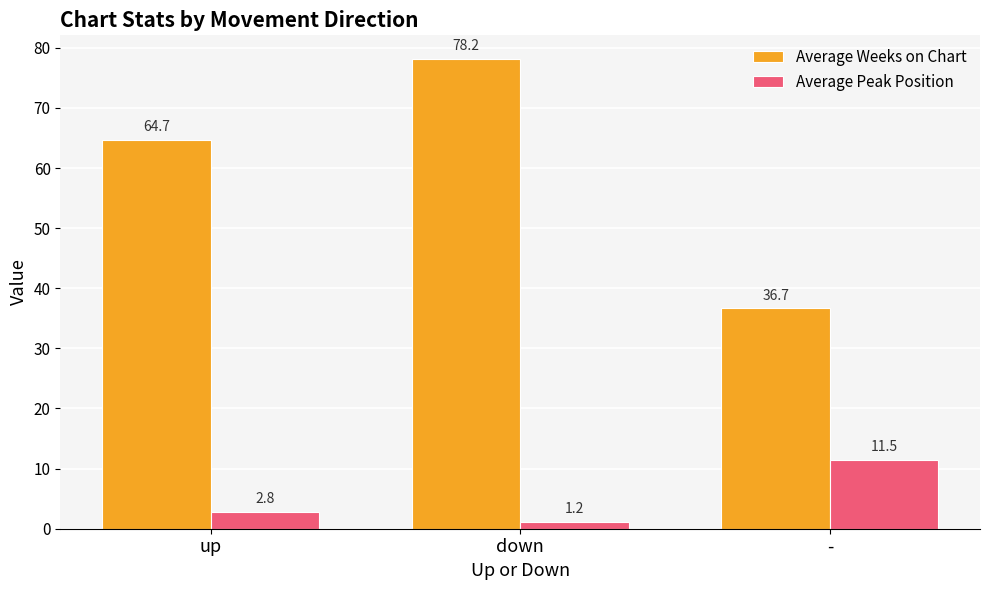

What are all the series names shown in the legend?

Average Weeks on Chart, Average Peak Position